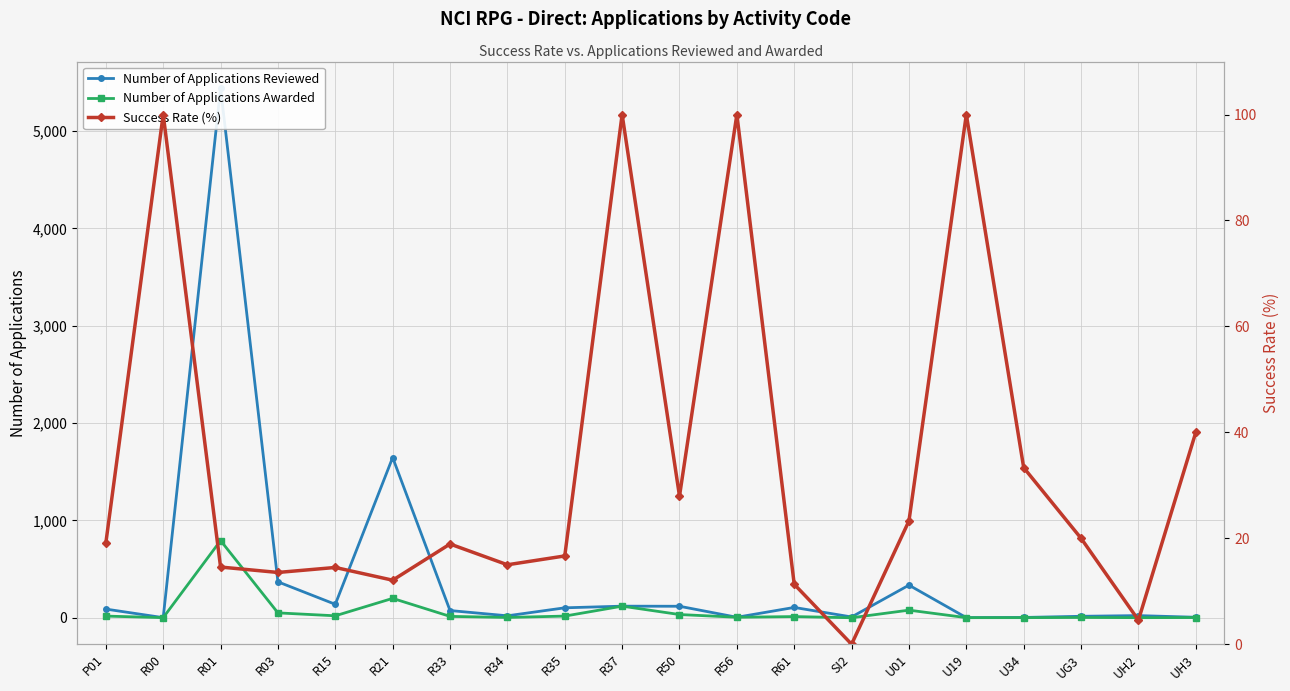

Read the Success Rate (%) value at R03.

13.6